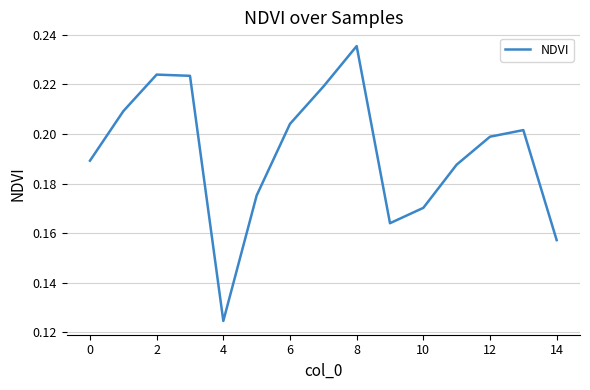

True or false: the data has more than 2 interior local peaks.

True